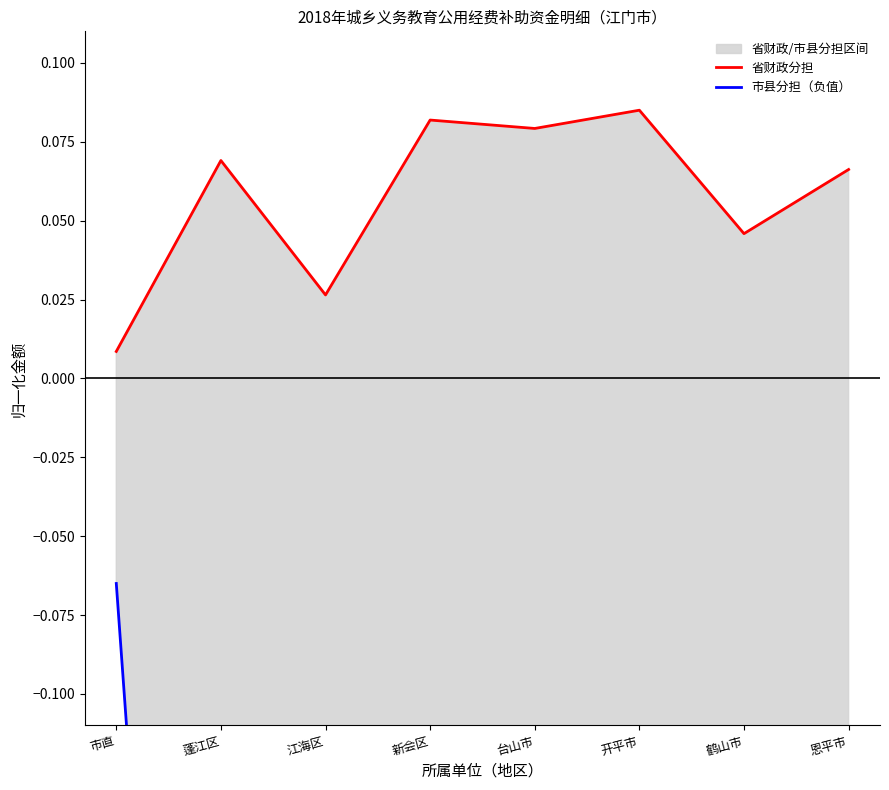

At how many categories does at least one series exceed 0?

8